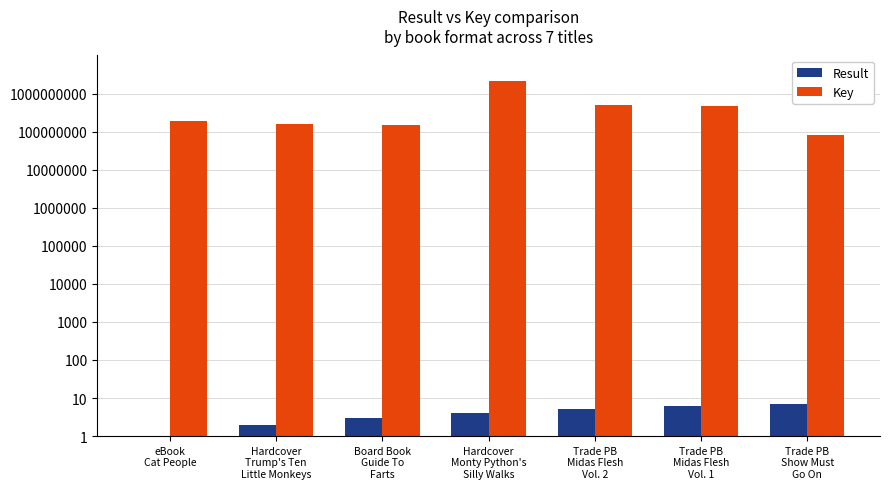

Are the bars horizontal?

No